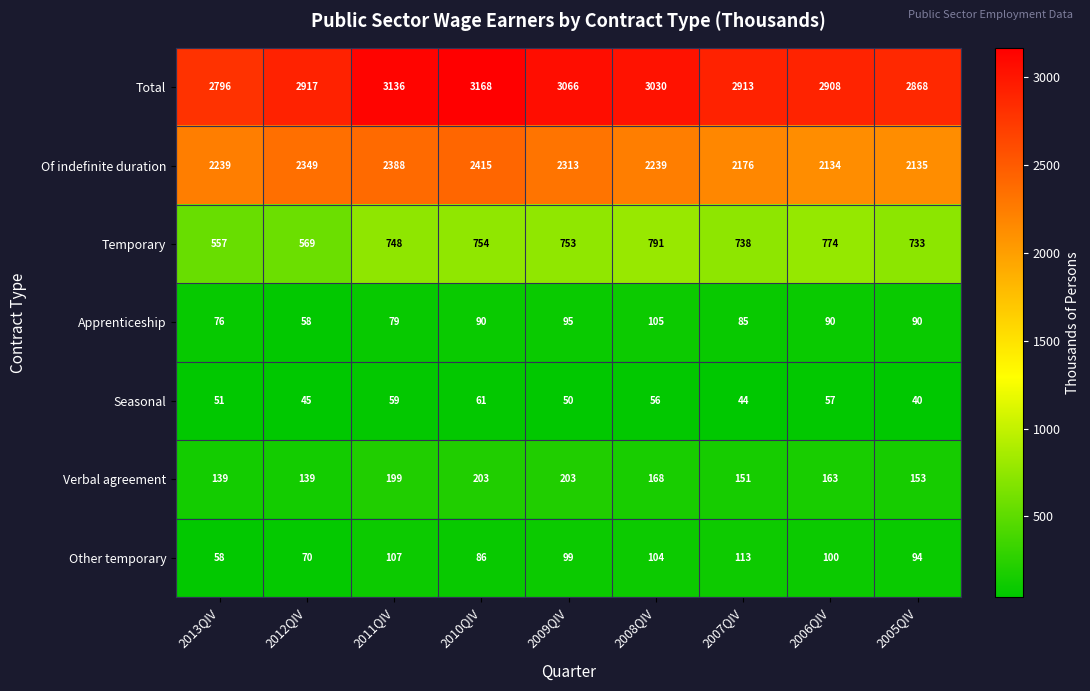

How many categories are shown in the chart?

9